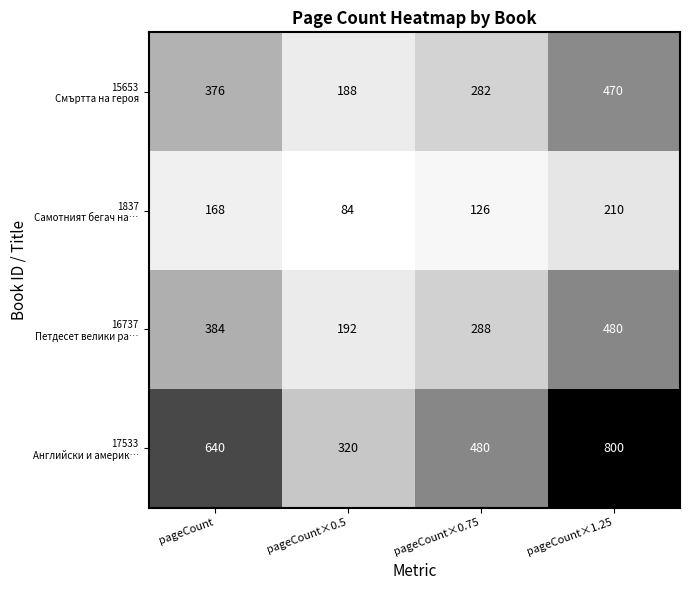

At which category does the chart reach its peak across all series?

pageCount×1.25